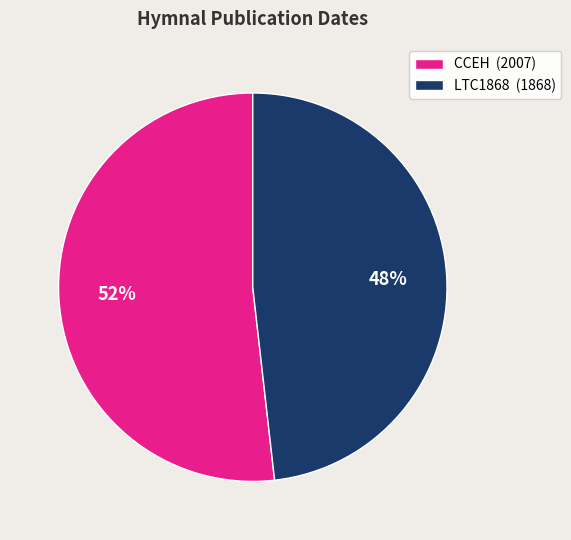

What percentage is the LTC1868 slice, to the nearest percent?

48%